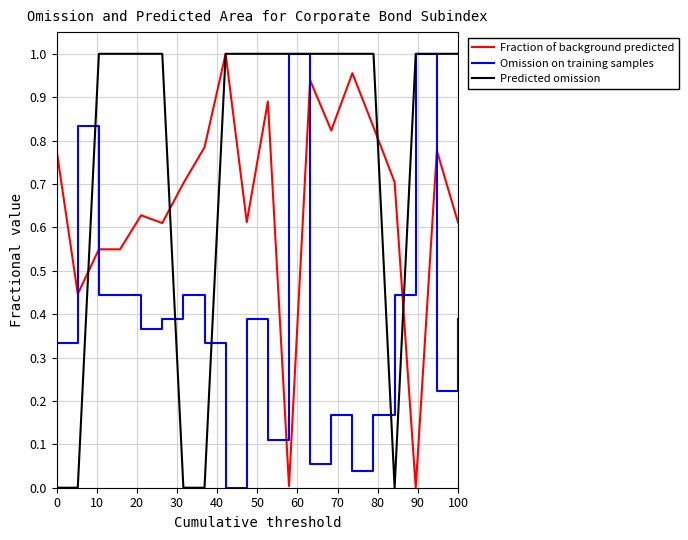

Rank the series by their average value, from lowest to highest.

Omission on training samples, Fraction of background predicted, Predicted omission